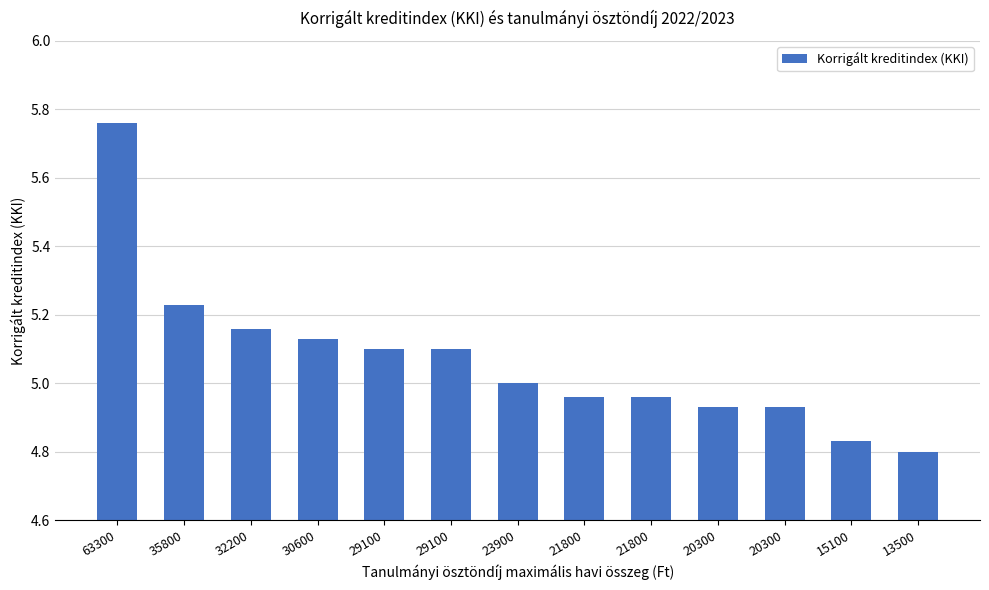

What is the smallest value displayed?

4.8